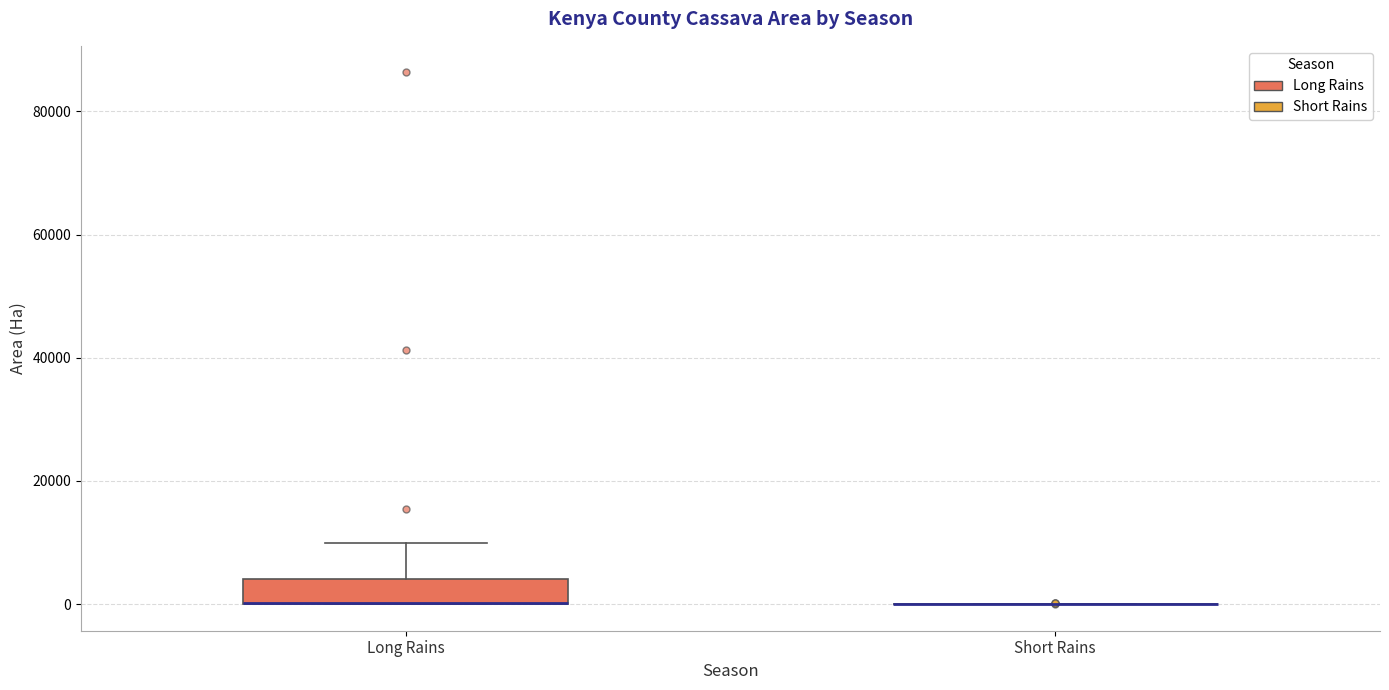

Reading left to right, read every box against the y-axis: the position of its median line, the range the box covers, and the ends of its whiskers. The values are not printed on the chart, so give them approximately, as read against the axis.

Long Rains: median 0 (drawn on the box's lower edge), box 0 to 4000, whiskers 0 to 10000
Short Rains: box collapsed to a line at 0, whiskers 0 to 0